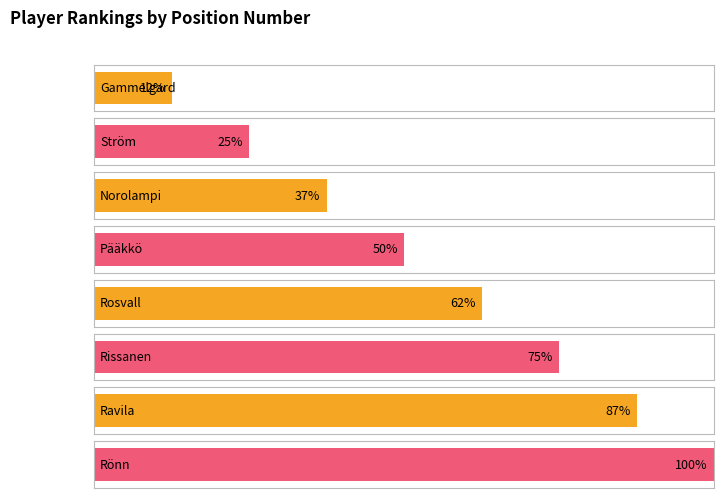

What is the minimum value shown in the chart?

1